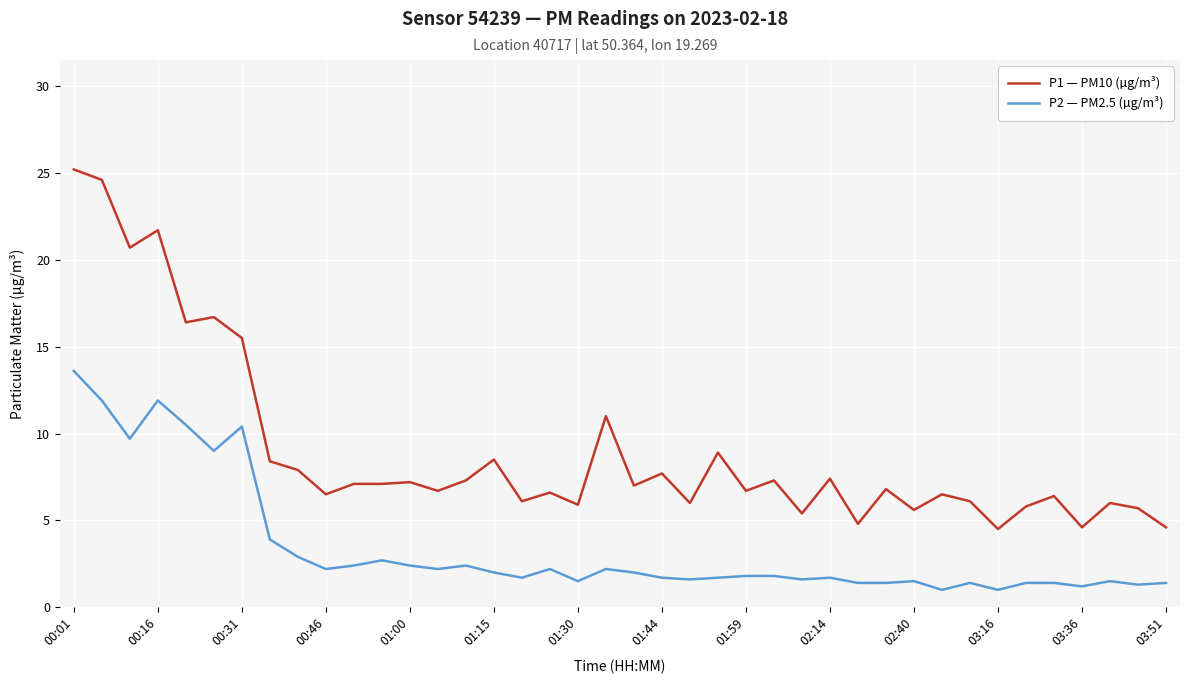

What is the maximum value shown in the chart?

25.2